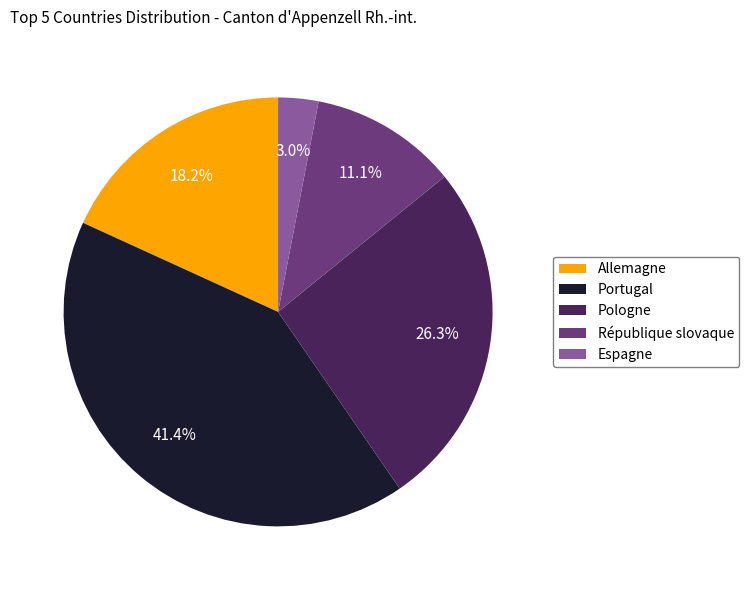

To the nearest percent, what portion does Espagne represent?

3%